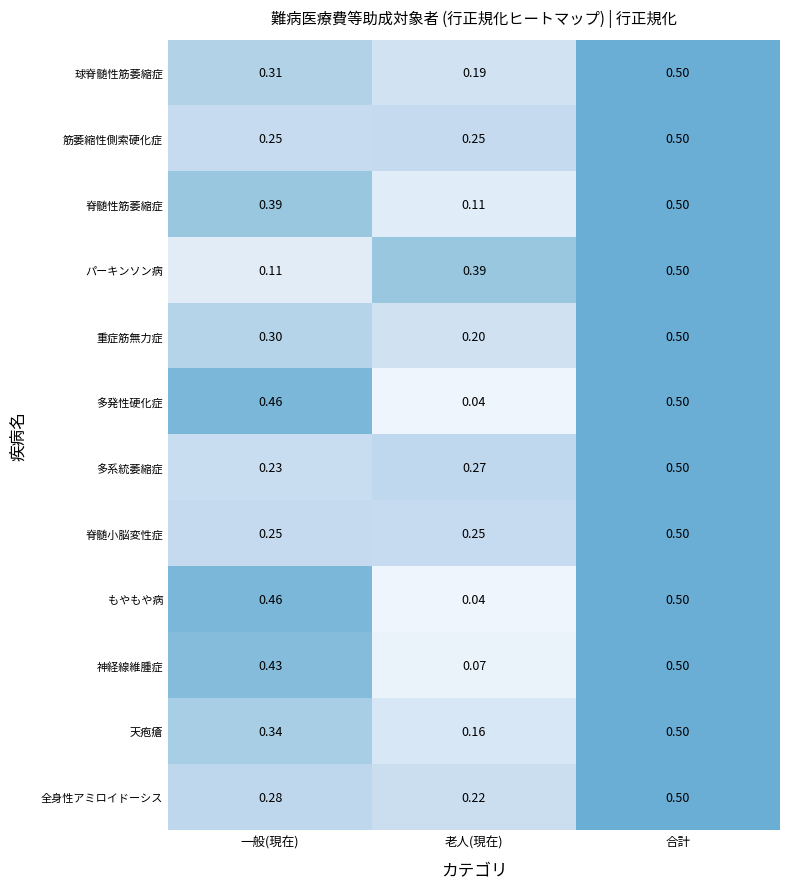

List the labels in order of 全身性アミロイドーシス value, smallest first.

老人(現在), 一般(現在), 合計